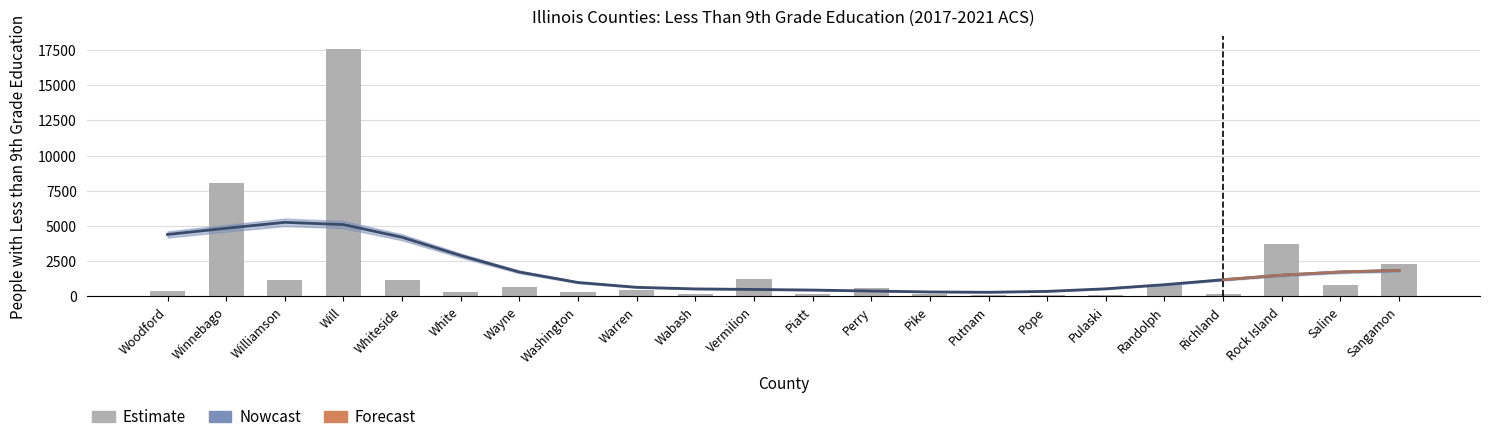

What is the label of the 5th bar from the left?

Whiteside